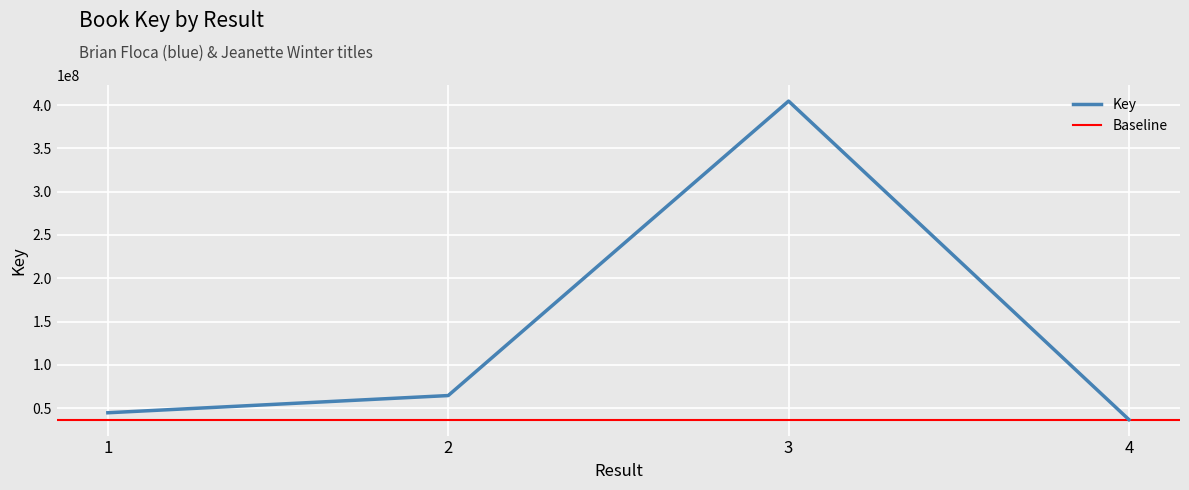

What is the difference between the second highest and minimum values?

27828395